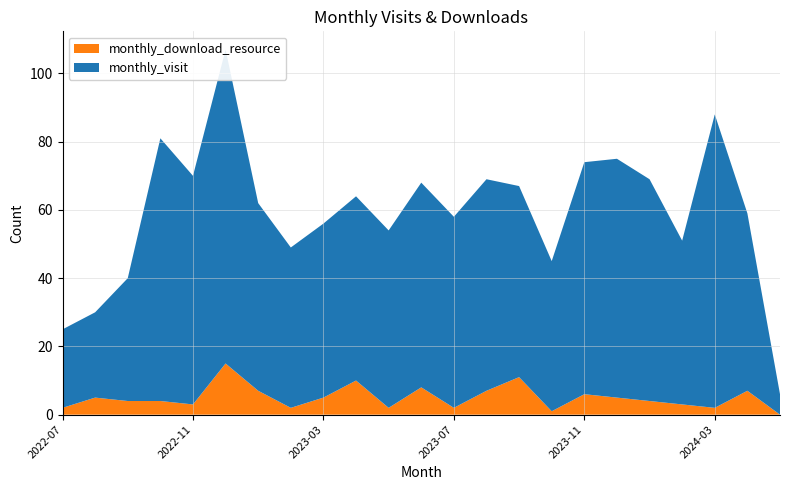

Reading left to right, what are all the values shown in this chart?

monthly_visit: 2022-07=23	2022-08=25	2022-09=36	2022-10=77	2022-11=67	2022-12=92	2023-01=55	2023-02=47	2023-03=51	2023-04=54	2023-05=52	2023-06=60	2023-07=56	2023-08=62	2023-09=56	2023-10=44	2023-11=68	2023-12=70	2024-01=65	2024-02=48	2024-03=86	2024-04=52	2024-05=6
monthly_download_resource: 2022-07=2	2022-08=5	2022-09=4	2022-10=4	2022-11=3	2022-12=15	2023-01=7	2023-02=2	2023-03=5	2023-04=10	2023-05=2	2023-06=8	2023-07=2	2023-08=7	2023-09=11	2023-10=1	2023-11=6	2023-12=5	2024-01=4	2024-02=3	2024-03=2	2024-04=7	2024-05=0